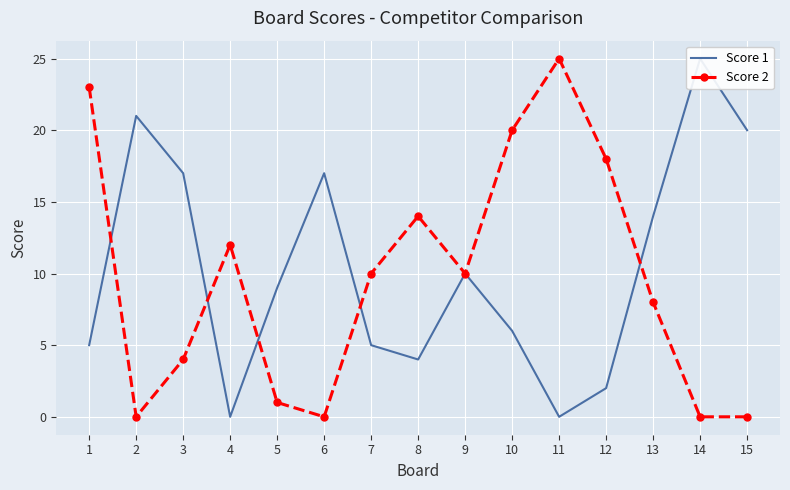

How many categories are shown in the chart?

15